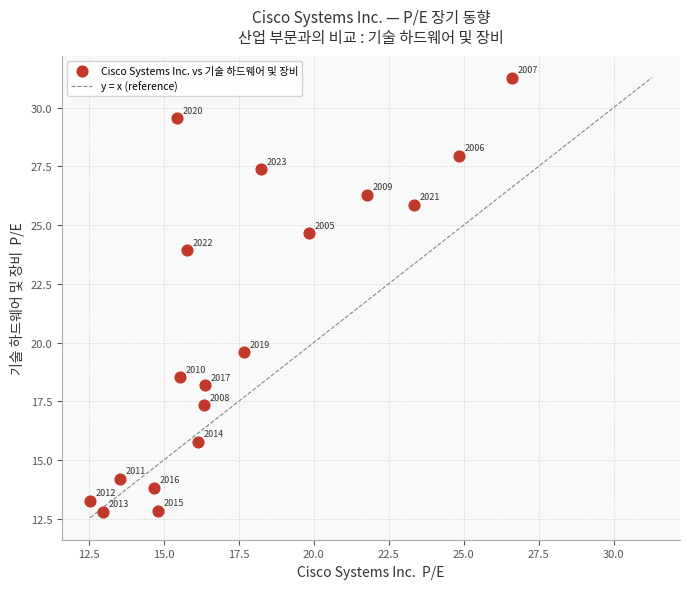

What is the range of X values (max minus min)?

14.1